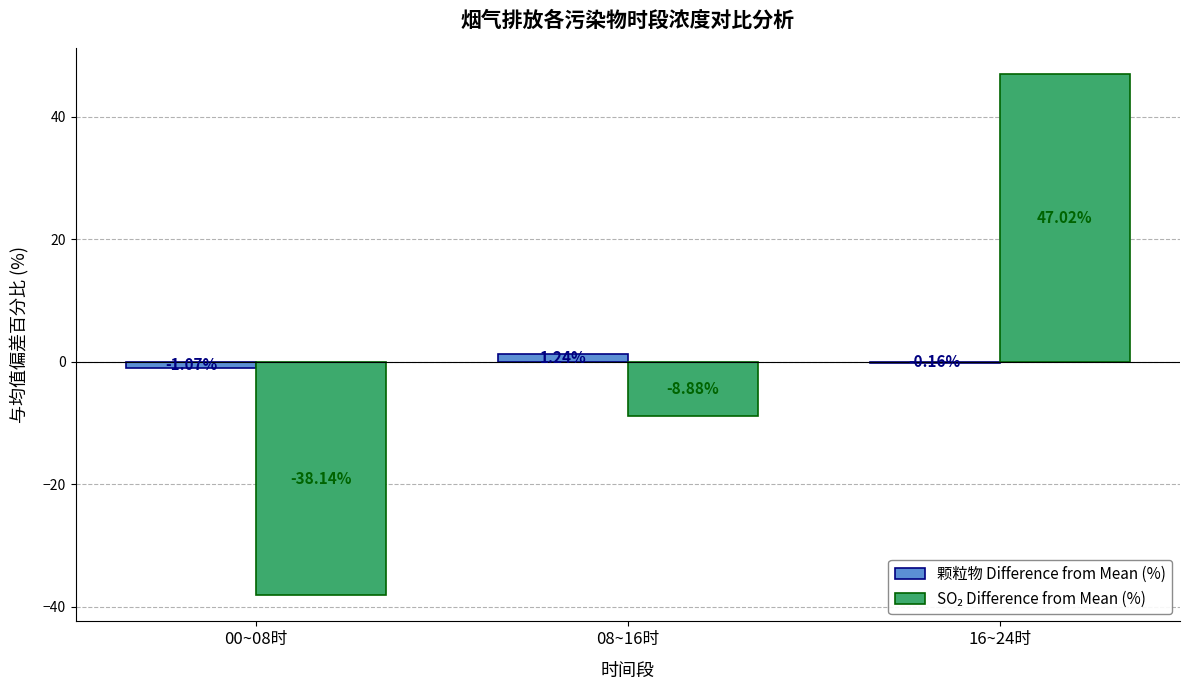

What is the total value across all series at 08~16时?

-7.6